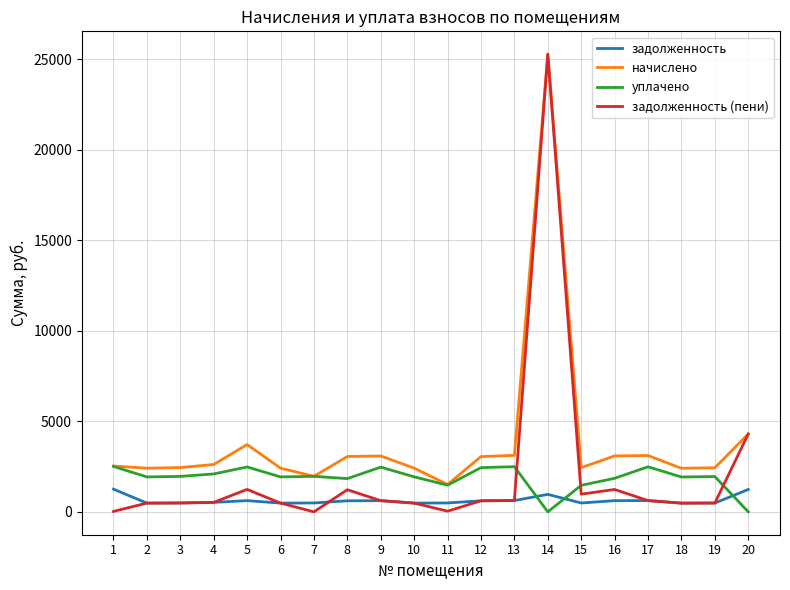

How many distinct data groups are displayed?

4